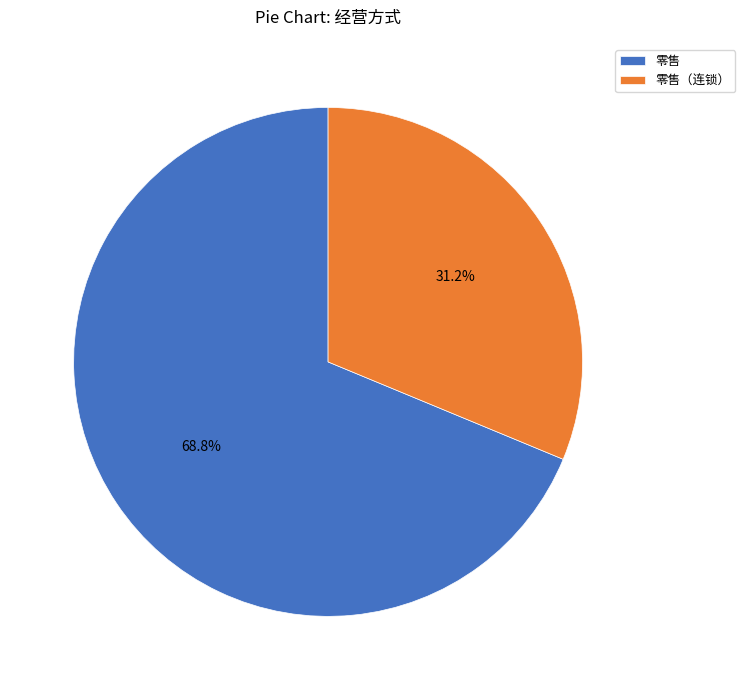

What percentage is the 零售 slice, to the nearest percent?

69%